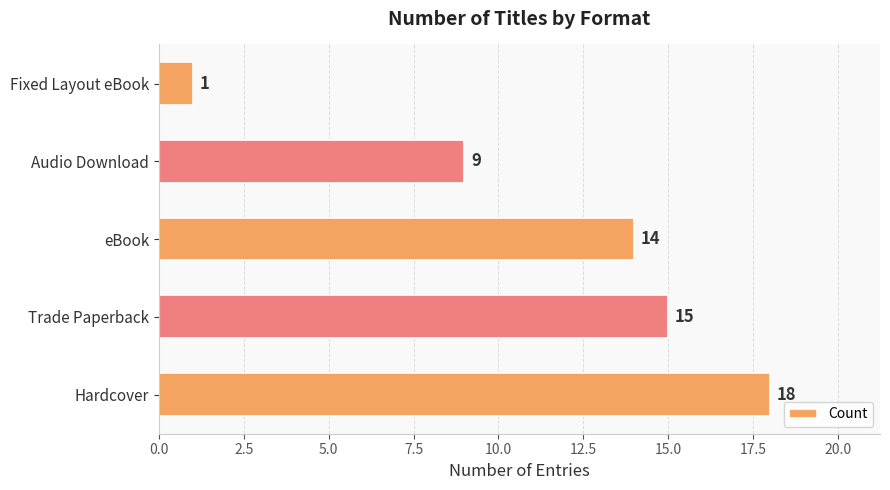

Rank the categories by value from highest to lowest.

Hardcover, Trade Paperback, eBook, Audio Download, Fixed Layout eBook